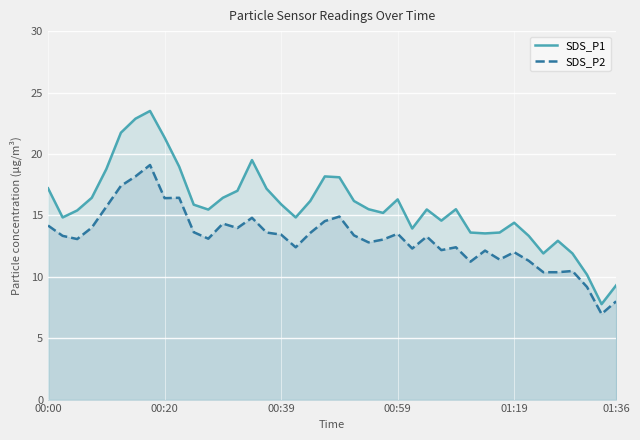

How many lines are shown in the chart?

2